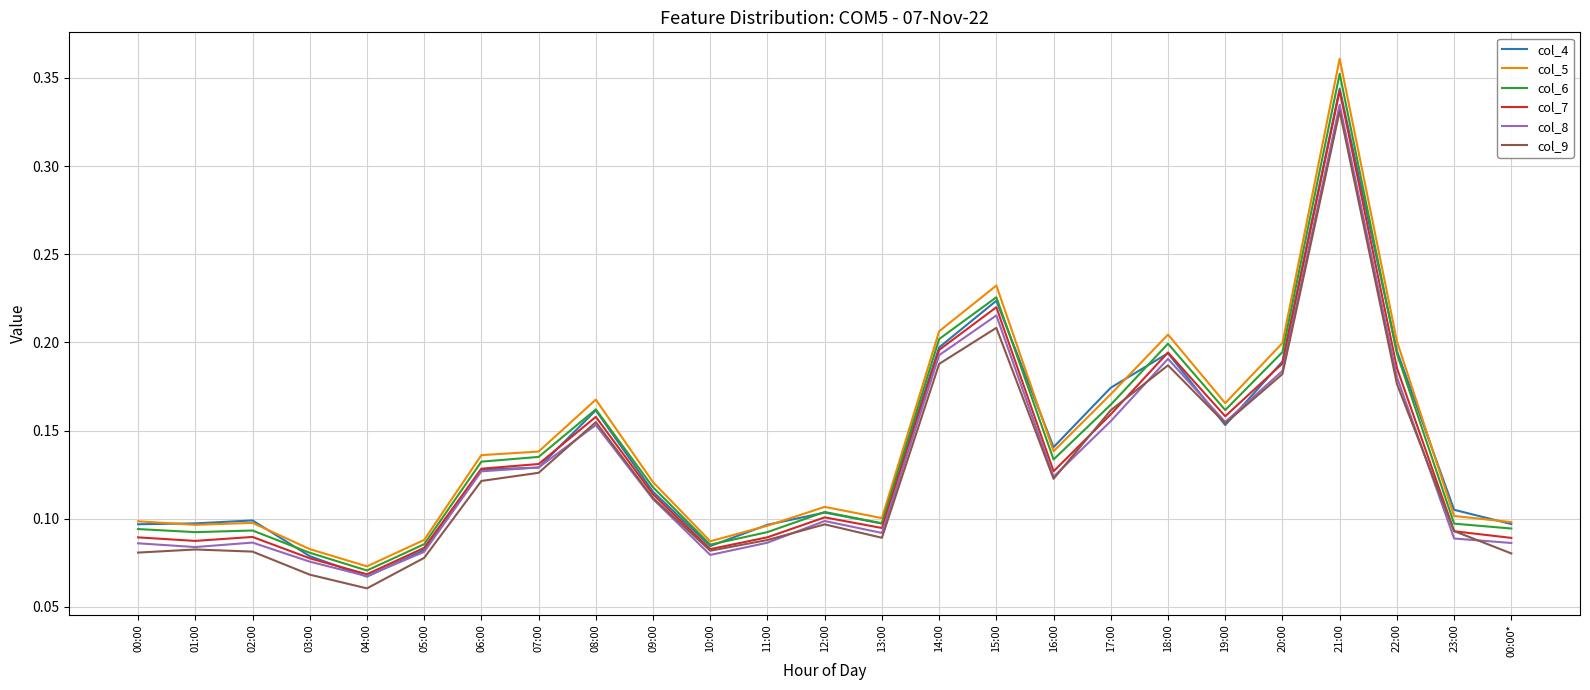

The value of col_9 at 02:00 is 0.1. True or false?

True